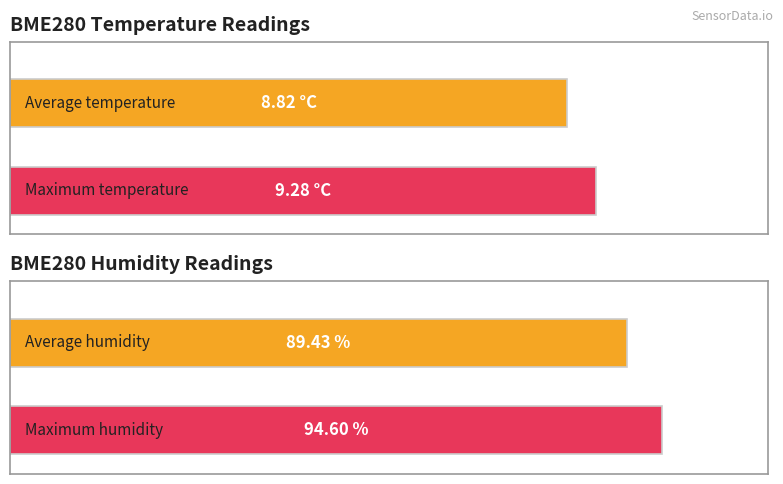

Count the number of data series in this chart.

2